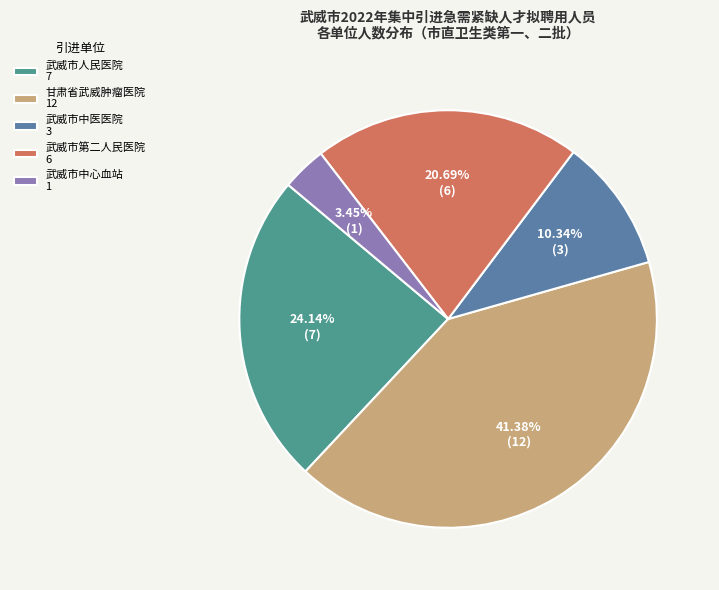

What is the total percentage of 武威市中医医院 and 武威市人民医院?

34.5%